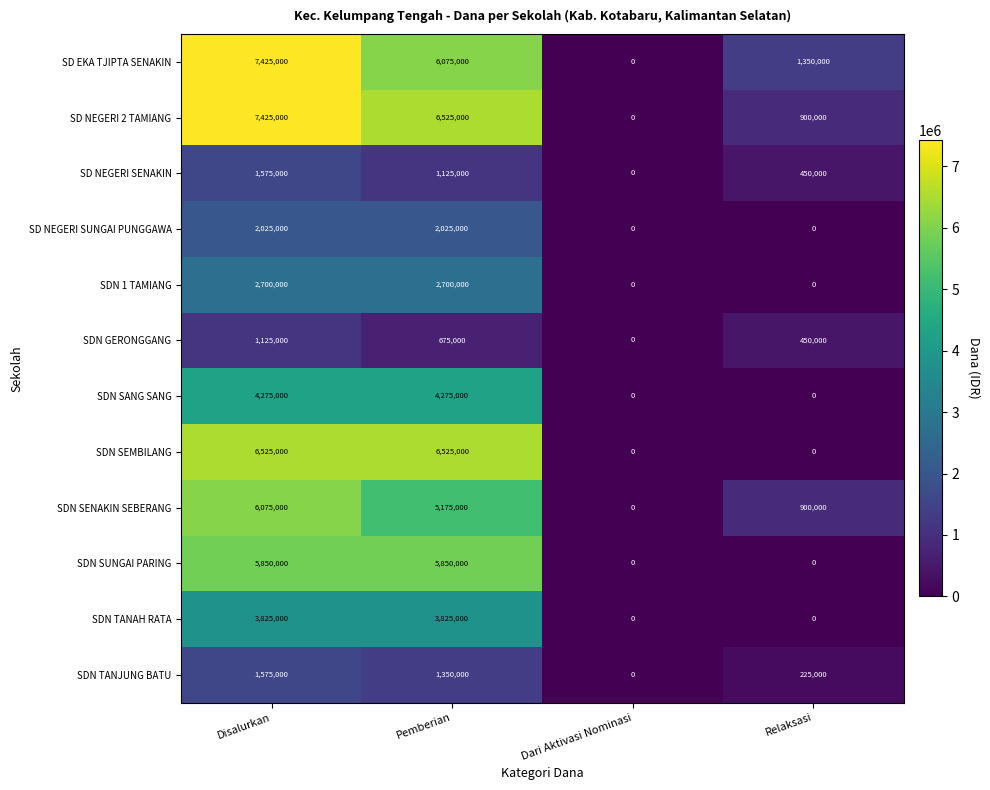

What is the spread (max minus min) of values at Relaksasi?

1350000